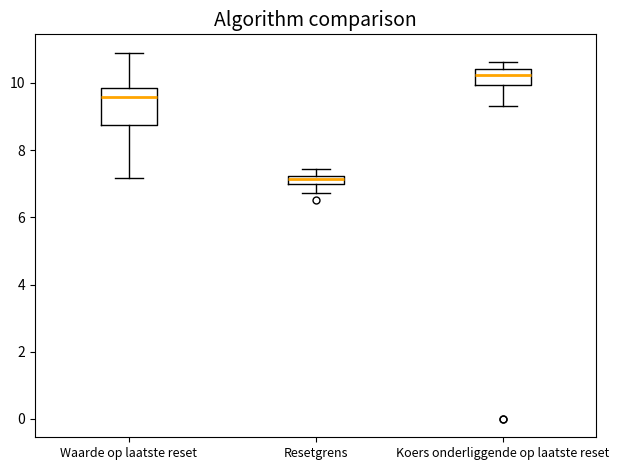

Comparing the boxes themselves (not the whiskers), which one is the tallest?

Waarde op laatste reset